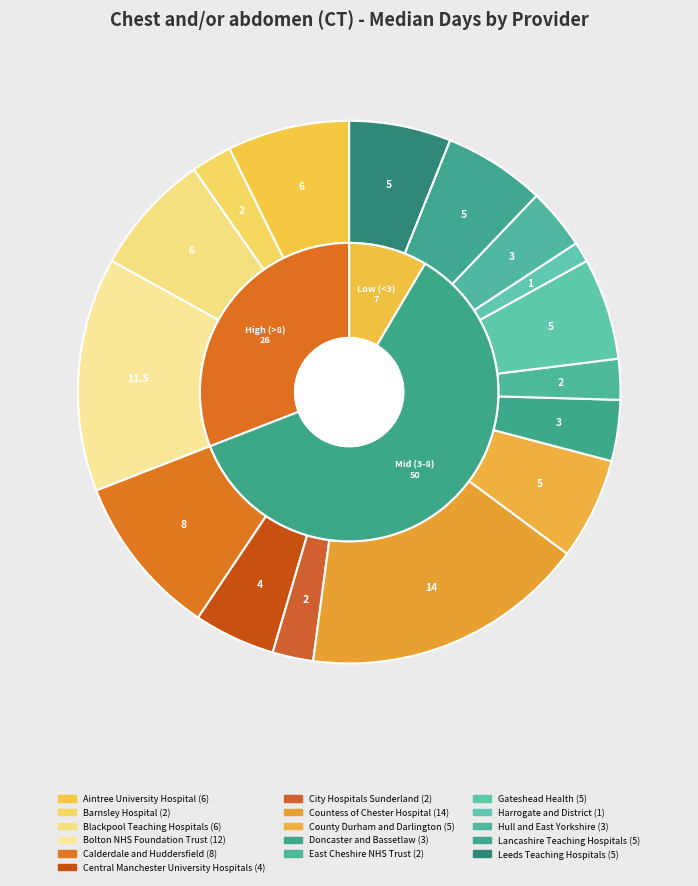

Combined, do Leeds Teaching Hospitals and Lancashire Teaching Hospitals account for over 50%?

No